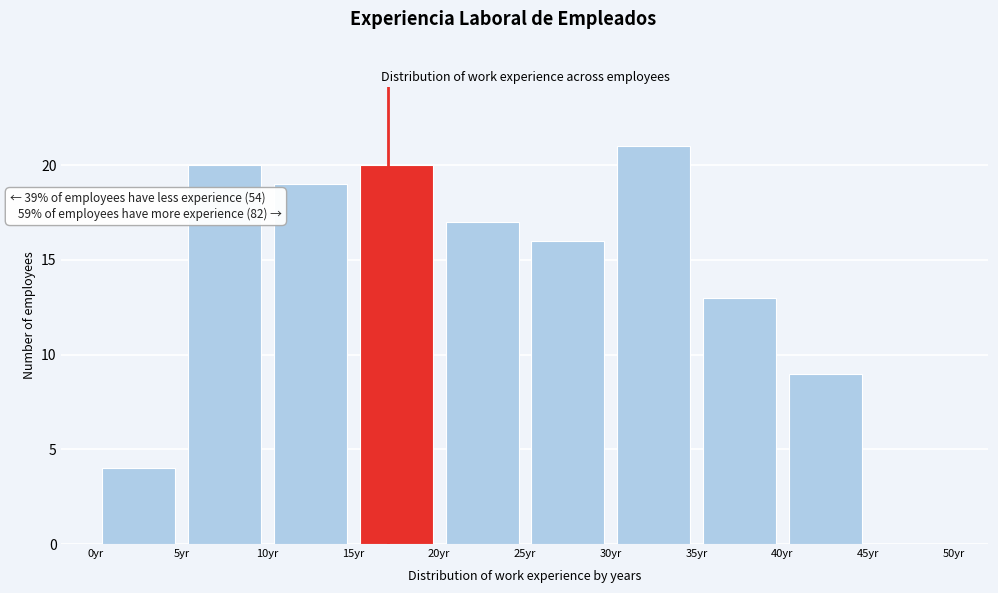

Which range on the x-axis has the tallest bar?

30 to 35